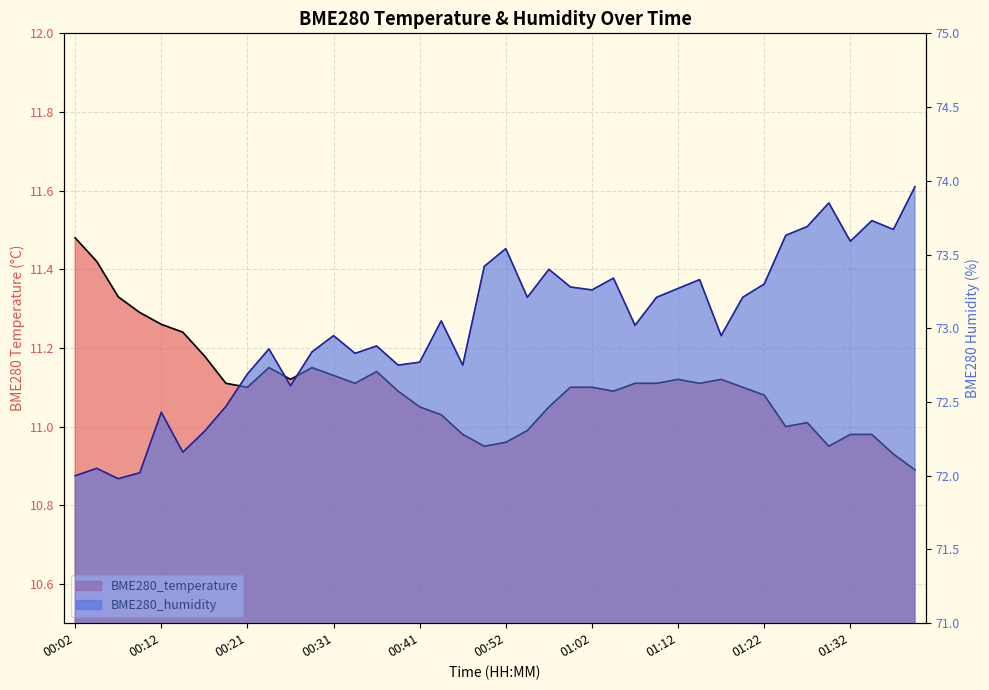

At 01:29, list the series in order from smallest to largest.

BME280_temperature, BME280_humidity